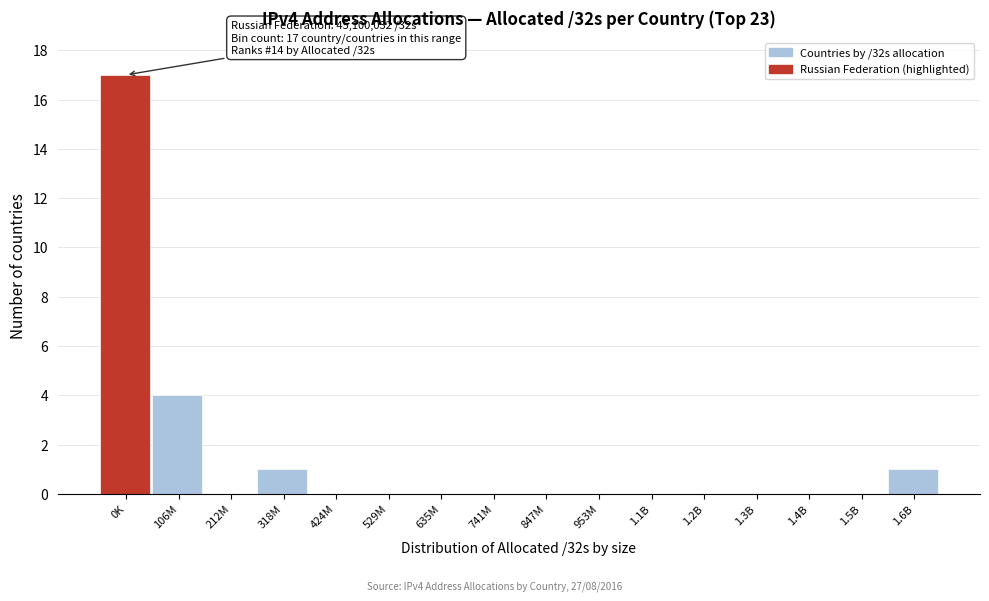

Reading left to right, extract all data points from this chart.

0K=17	106M=4	212M=0	318M=1	424M=0	529M=0	635M=0	741M=0	847M=0	953M=0	1.1B=0	1.2B=0	1.3B=0	1.4B=0	1.5B=0	1.6B=1